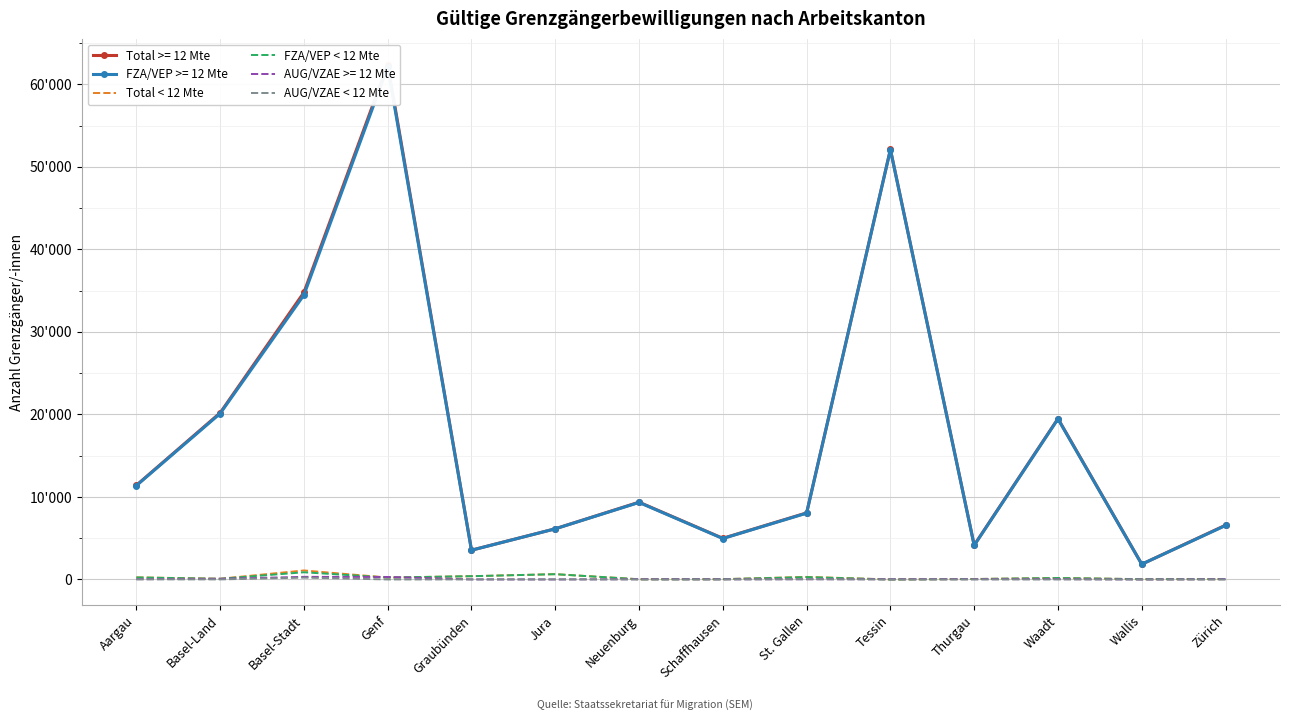

At which category is the sum across all series the highest?

Basel-Stadt